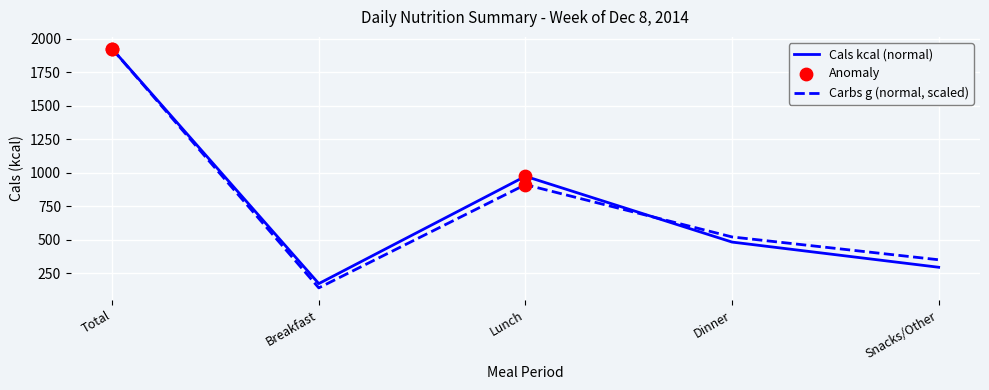

At which category is the sum across all series the highest?

Total